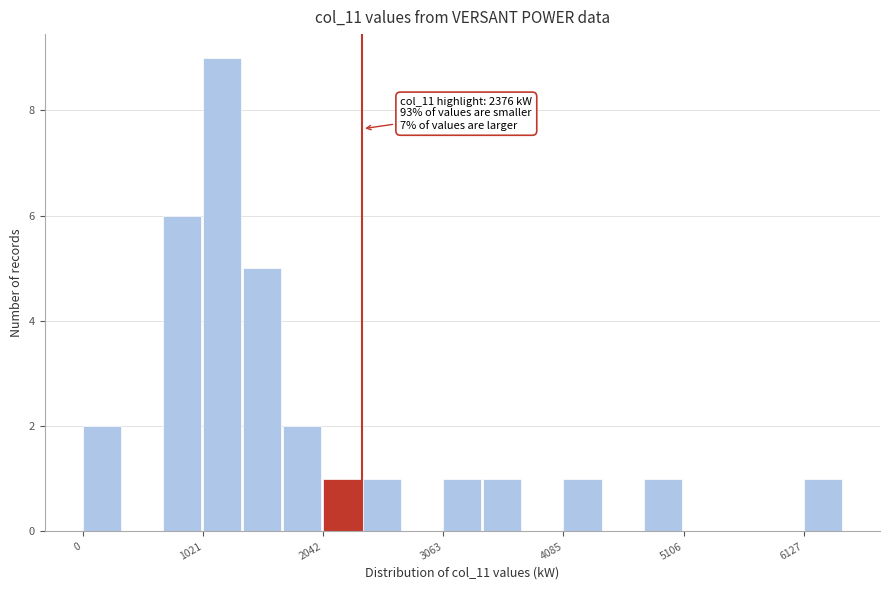

Read against the x-axis, roughly where is the centre of the tallest bar?

1200